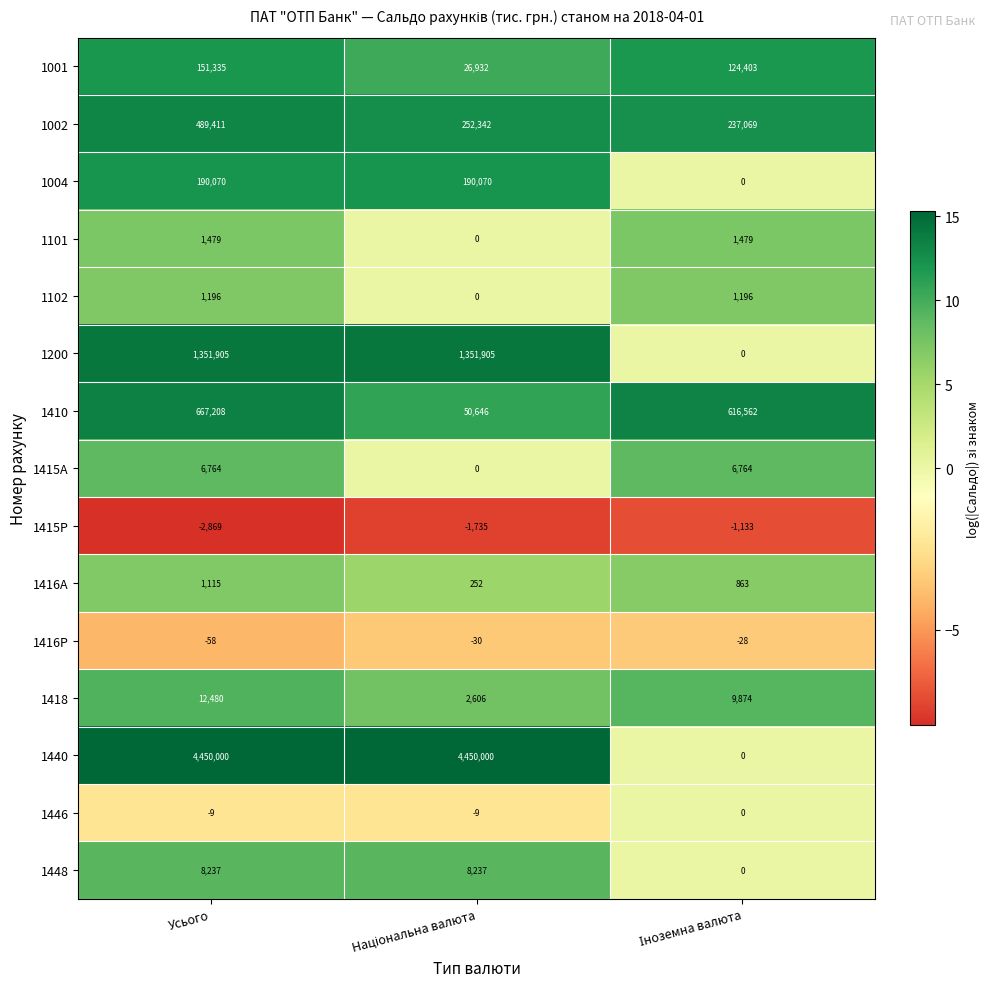

What is the difference between the maximum and minimum values in the 1415A series?

6764